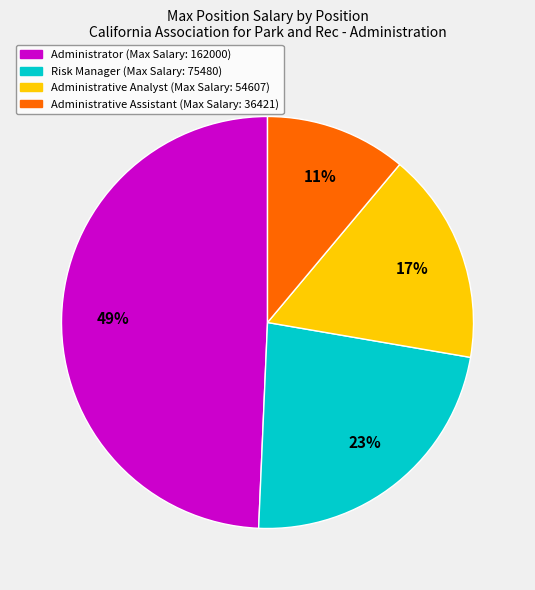

Which category has the smallest portion of the pie?

Administrative Assistant